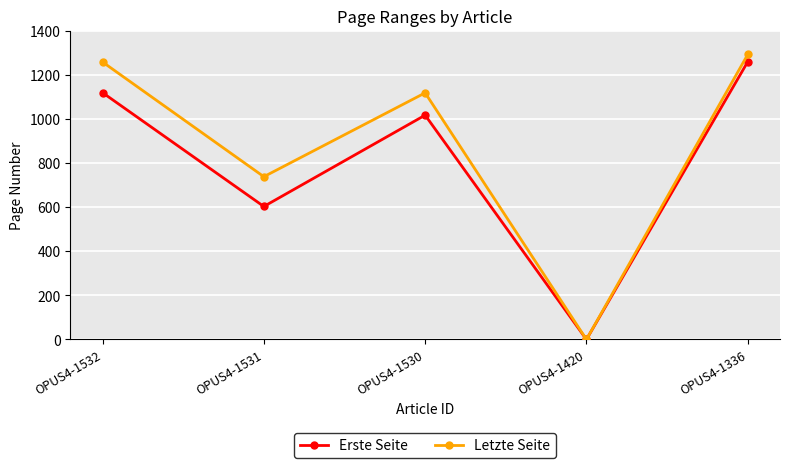

What are all the series names shown in the legend?

Erste Seite, Letzte Seite